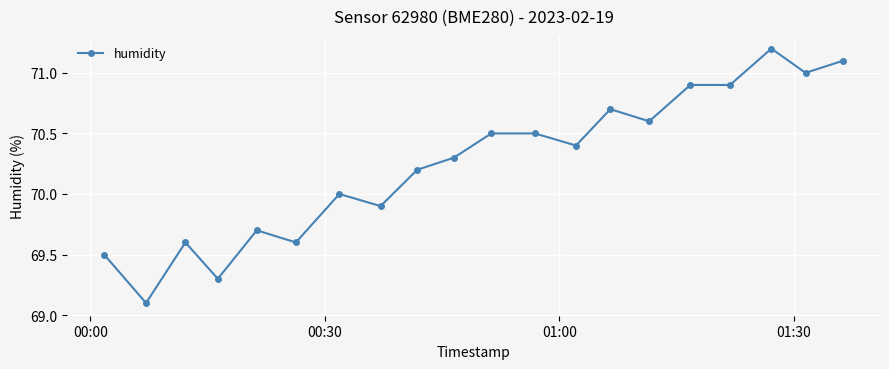

What is the smallest value displayed?

69.1